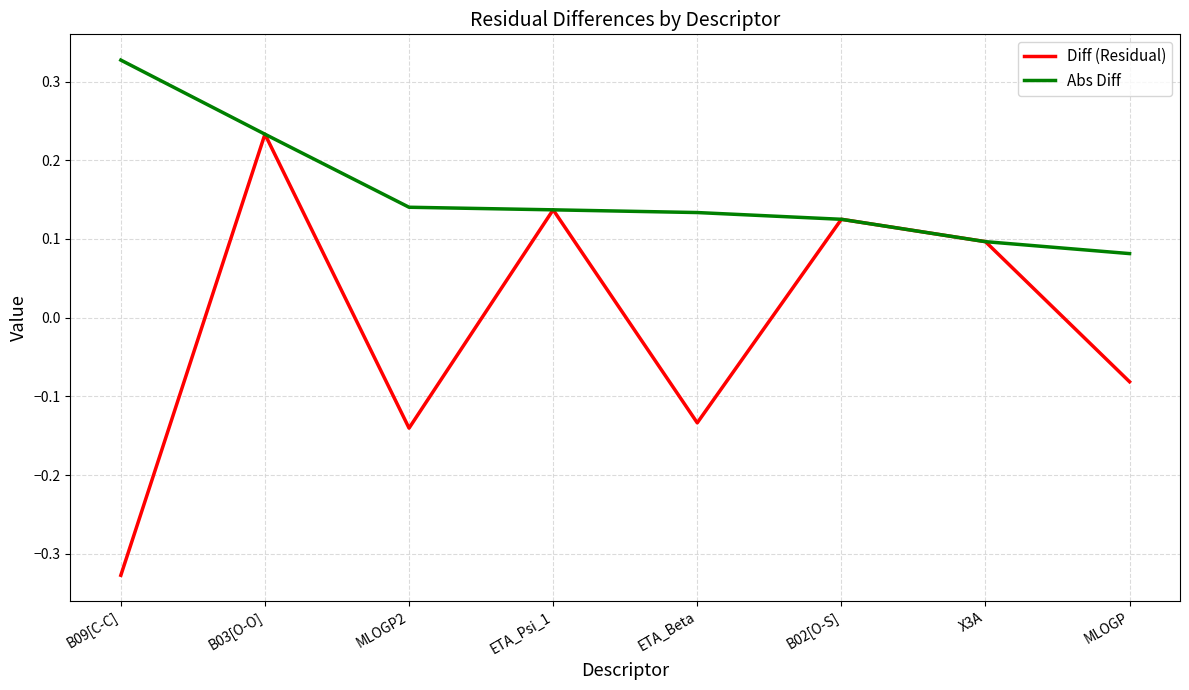

What position from the right is MLOGP2?

6